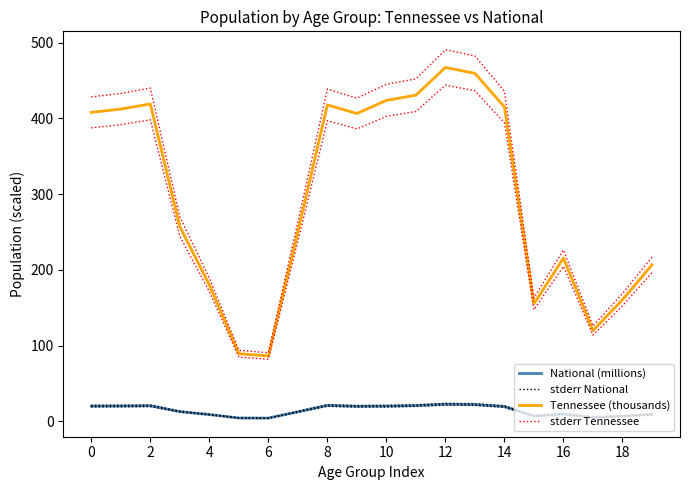

How many interior local peaks does the National (millions) series have?

4